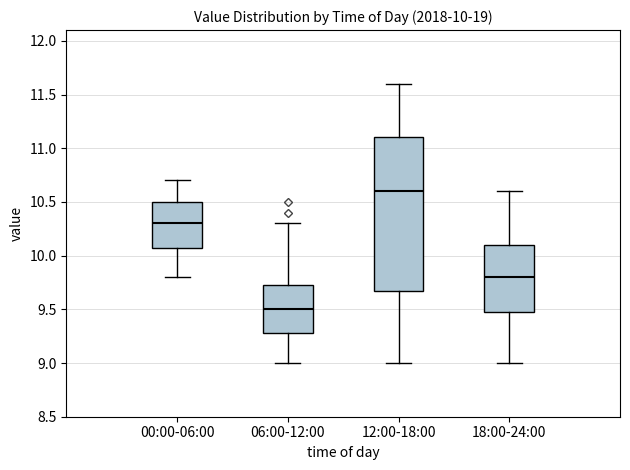

Which box has the highest median line?

12:00-18:00